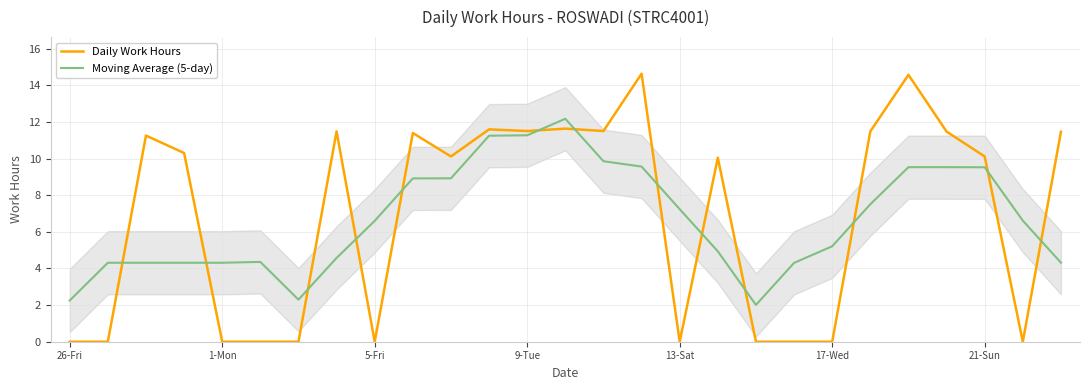

Is it true that Daily Work Hours equals 11.5 at 9-Tue?

True